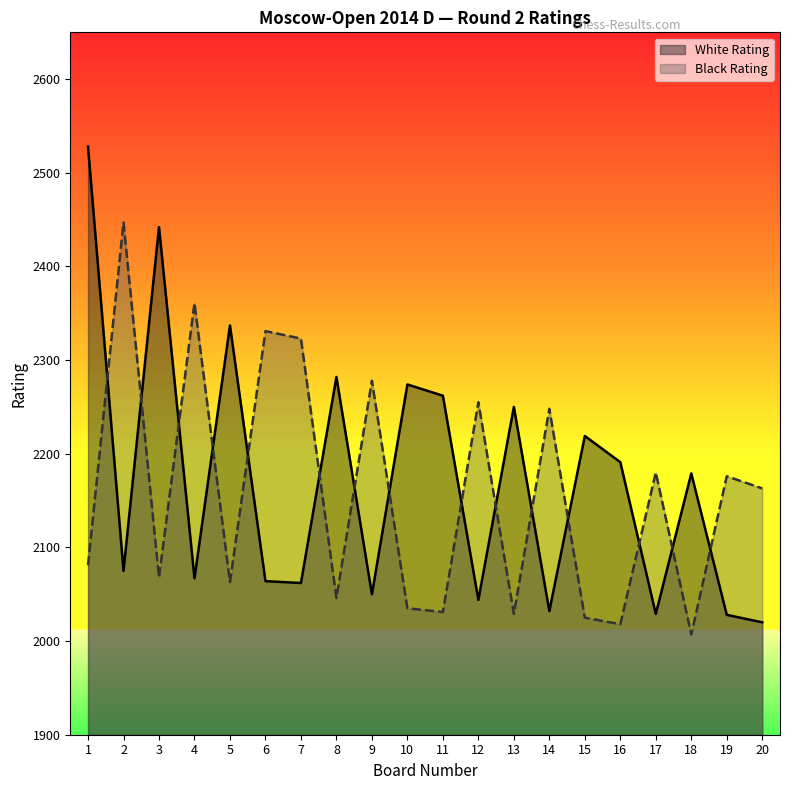

At which label does Black Rating reach its minimum?

18